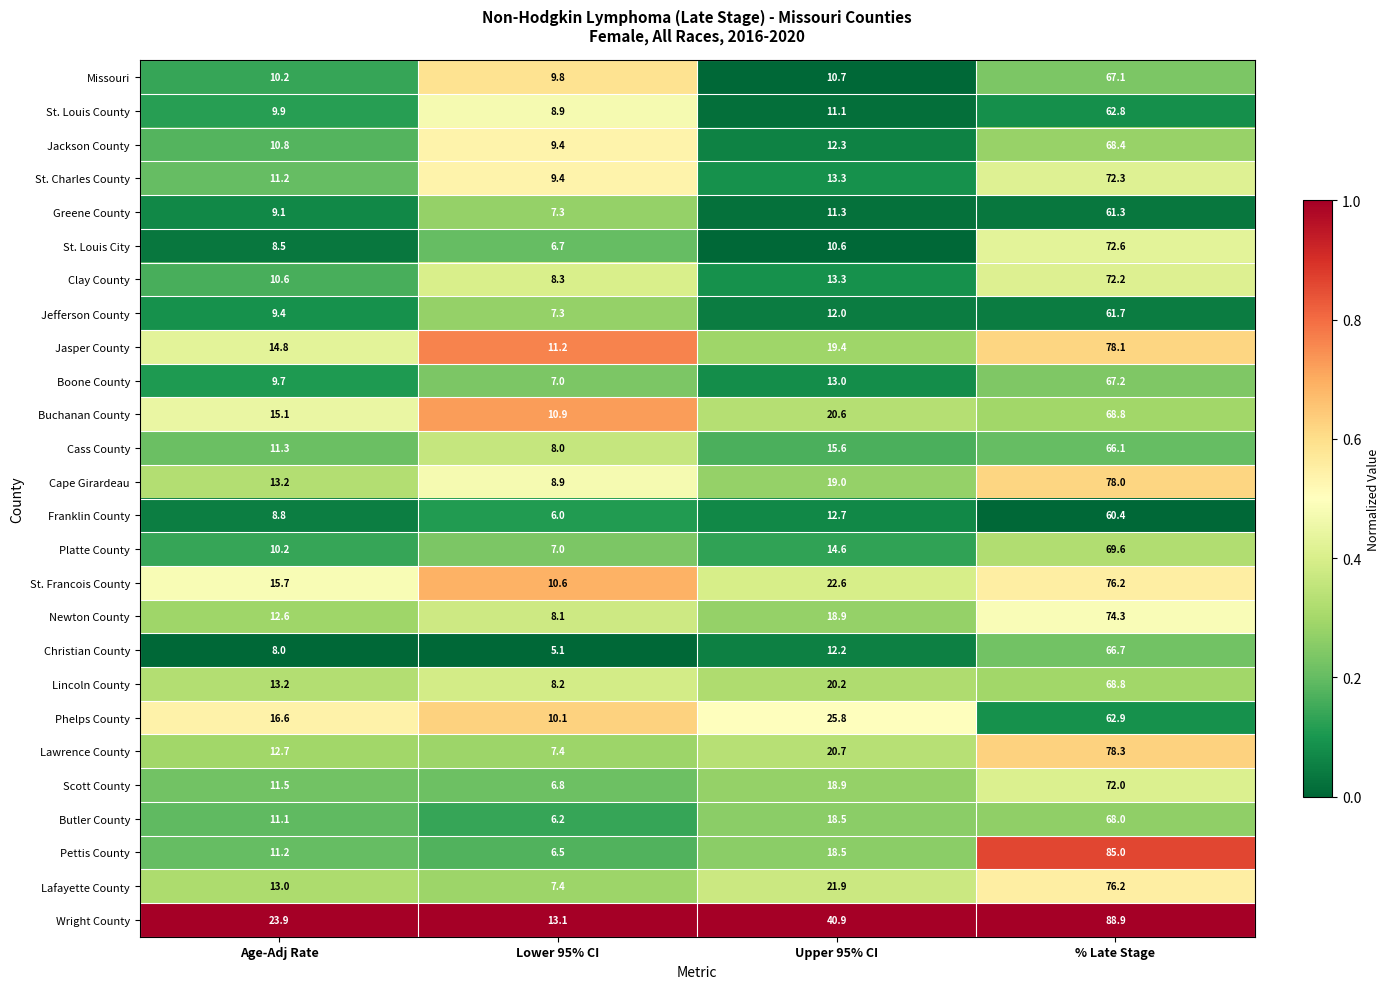

What is the sum of the St. Charles County values at Age-Adj Rate and Upper 95% CI?

24.5